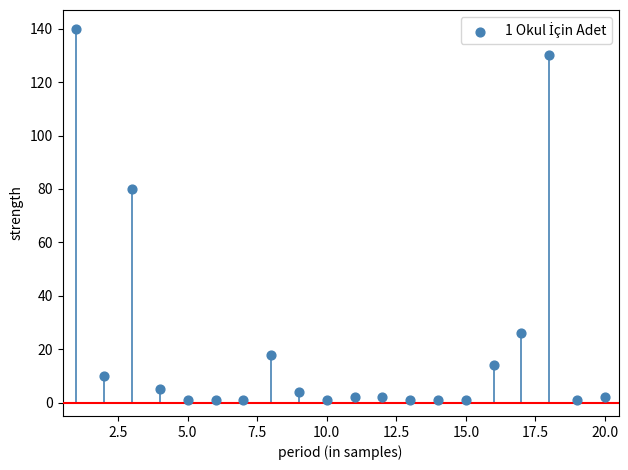

What Y value in the scatter plot is closest to 70?

80